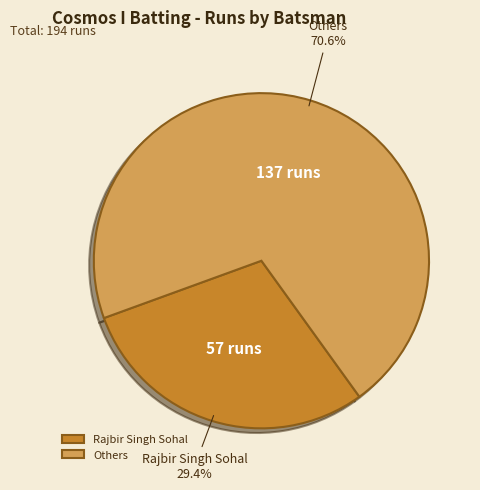

Which slice is the smallest?

Rajbir Singh Sohal